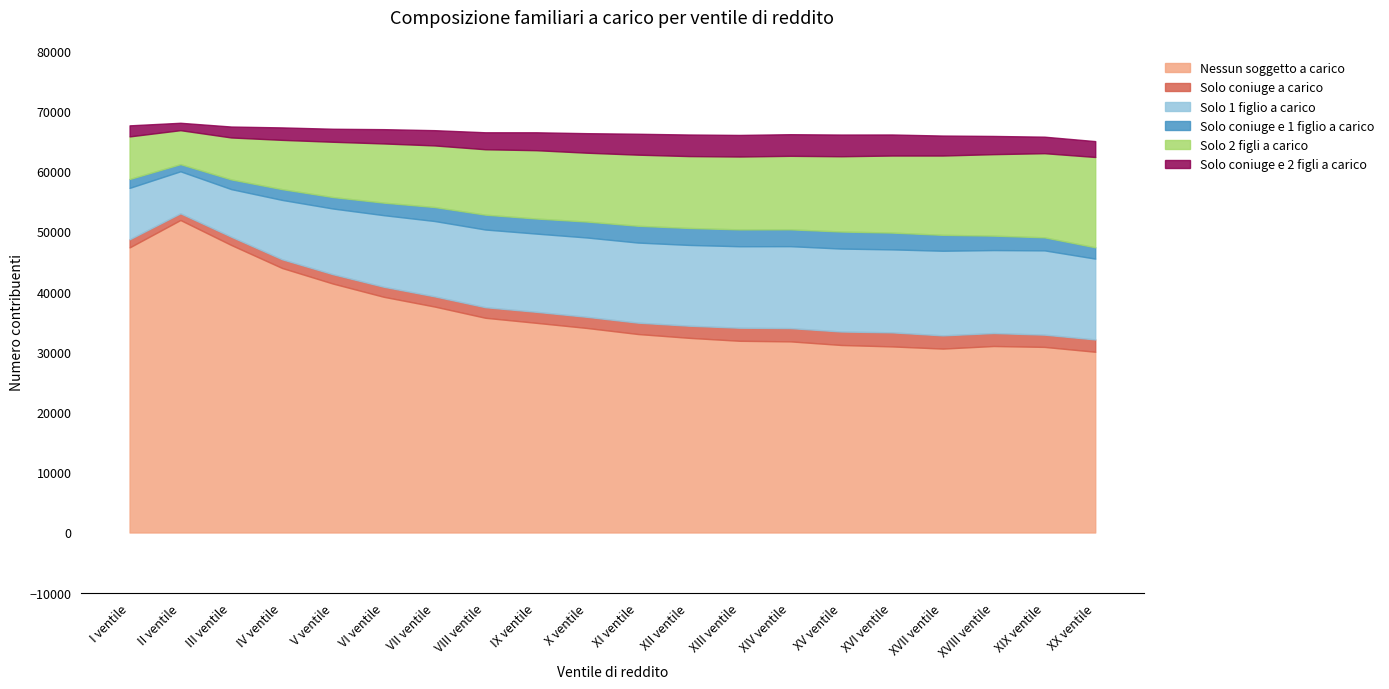

What is the value of the Solo 2 figli a carico point at the 10th from the left?

11435